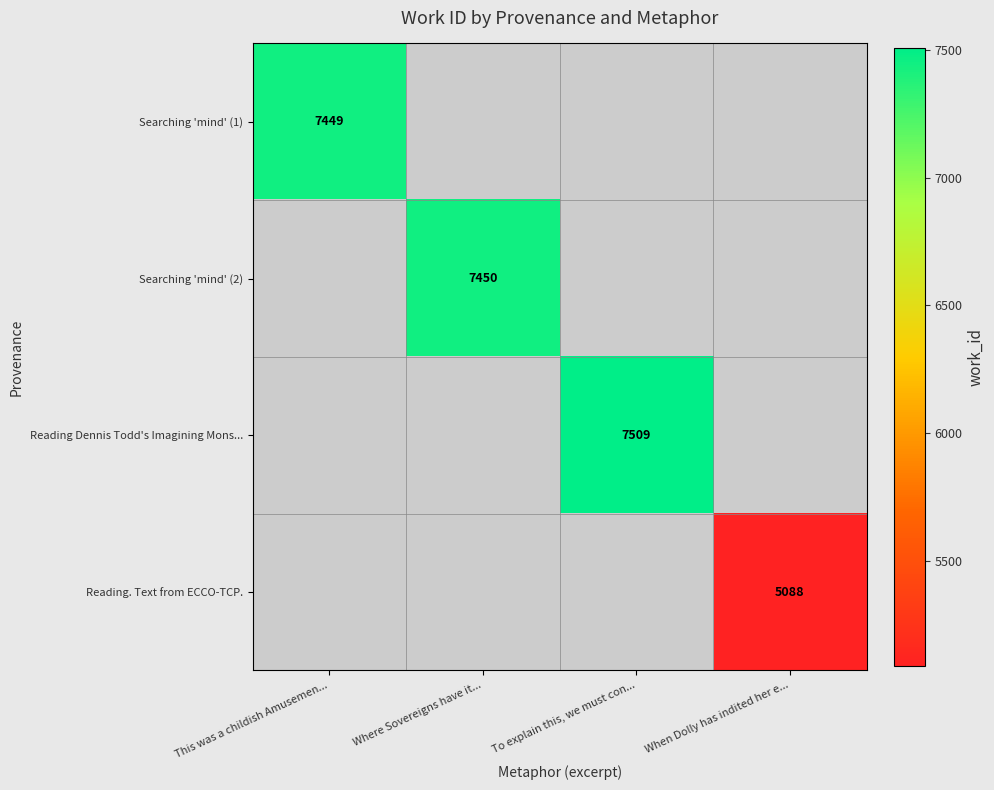

The Reading Dennis Todd's Imagining Mons... series shows 12345 at To explain this, we must con.... True or false?

False